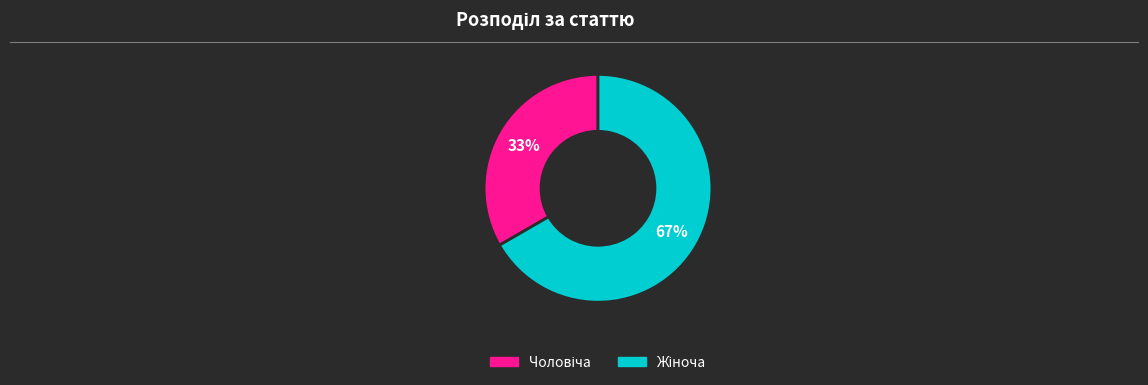

How many segments does this pie chart have?

2